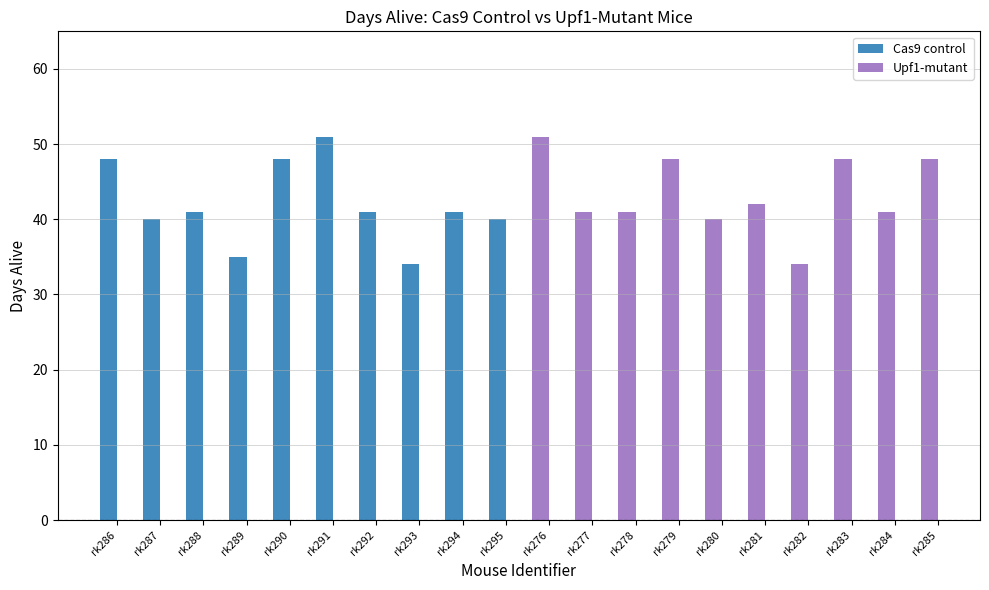

Rank the series by their average value, from lowest to highest.

Cas9 control, Upf1-mutant